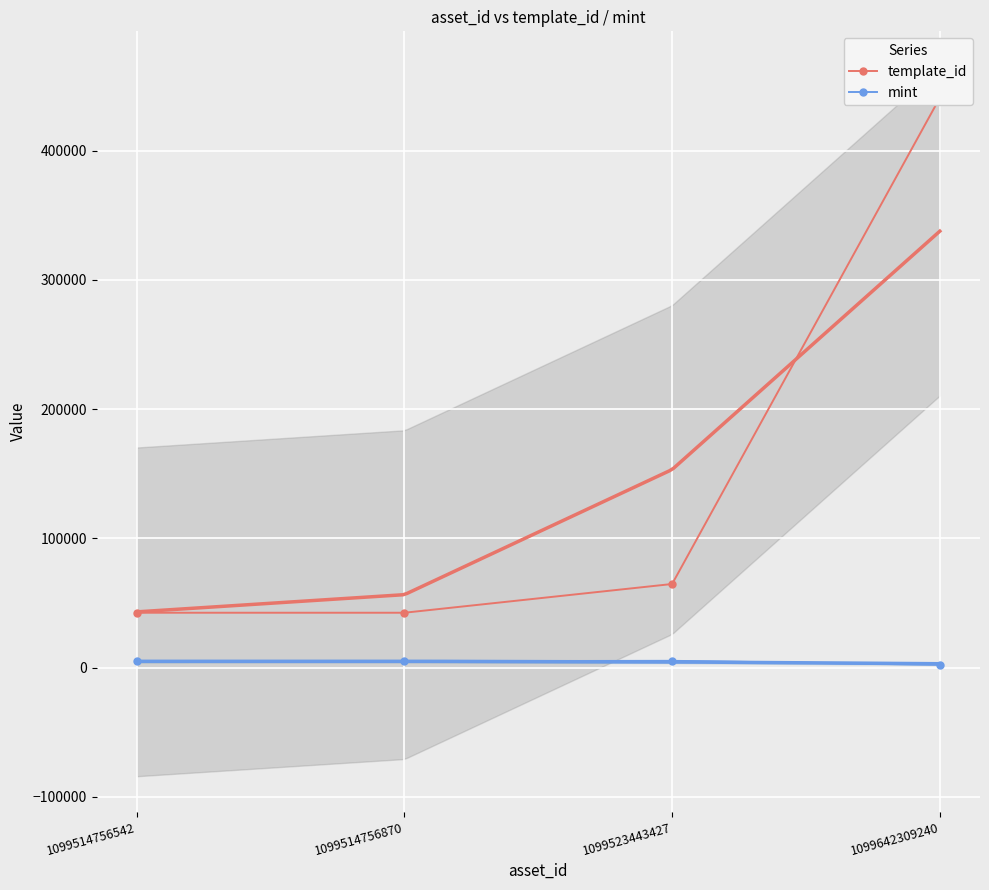

At which category is the sum across all series the highest?

1099642309240